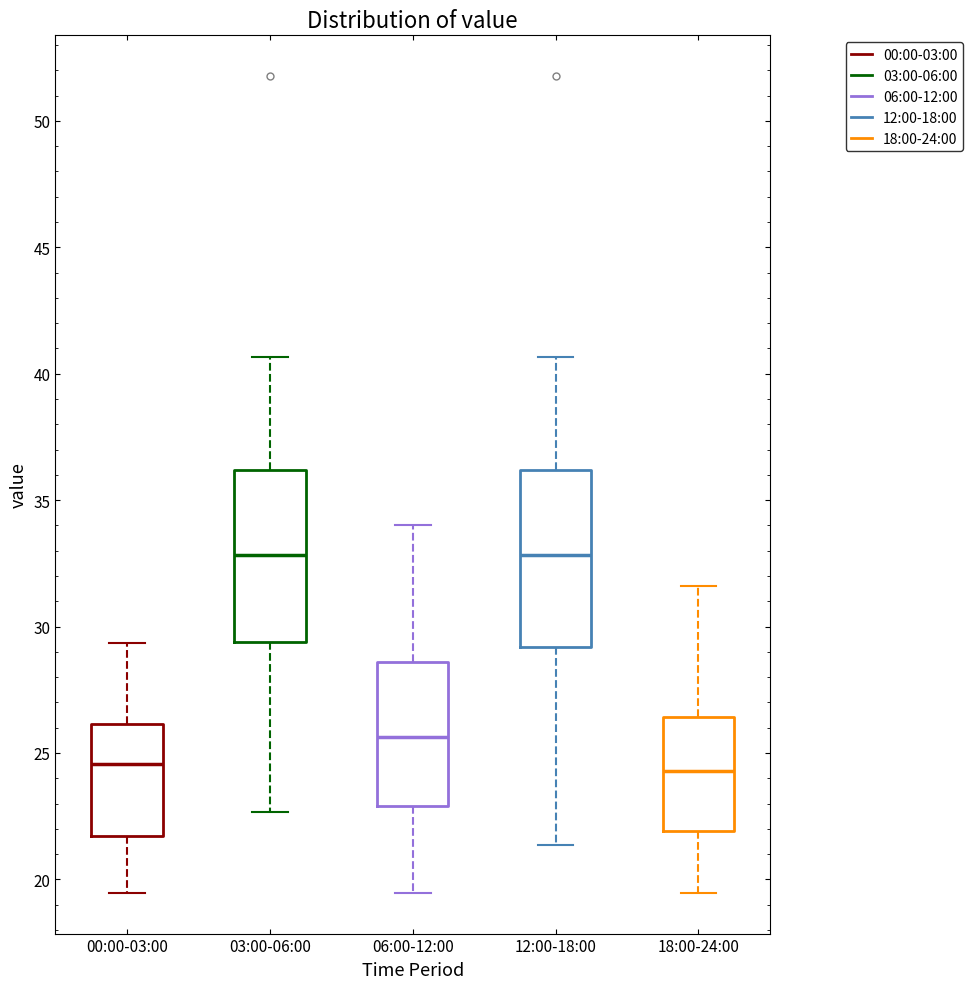

Reading left to right, transcribe this box plot: for each box, give where its median line is, the range the box spans, and where its two whiskers end, as read against the y-axis. The values are not printed on the chart, so give them approximately, as read against the axis.

00:00-03:00: median 24.5, box 21.5 to 26.0, whiskers 19.5 to 29.5
03:00-06:00: median 33.0, box 29.5 to 36.0, whiskers 22.5 to 40.5
06:00-12:00: median 25.5, box 23.0 to 28.5, whiskers 19.5 to 34.0
12:00-18:00: median 33.0, box 29.0 to 36.0, whiskers 21.5 to 40.5
18:00-24:00: median 24.5, box 22.0 to 26.5, whiskers 19.5 to 31.5